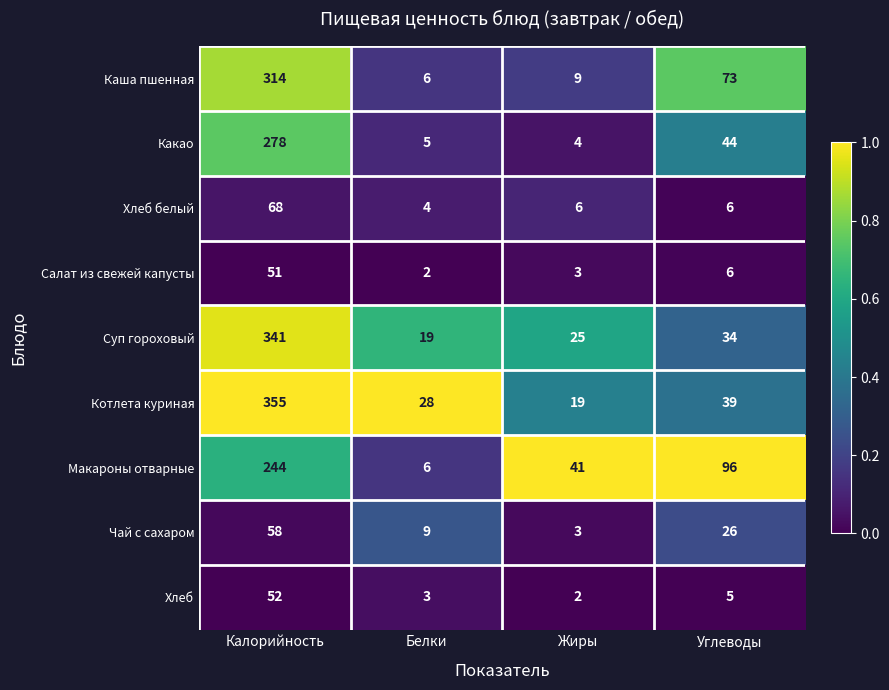

What is the average value of the Салат из свежей капусты series?

16